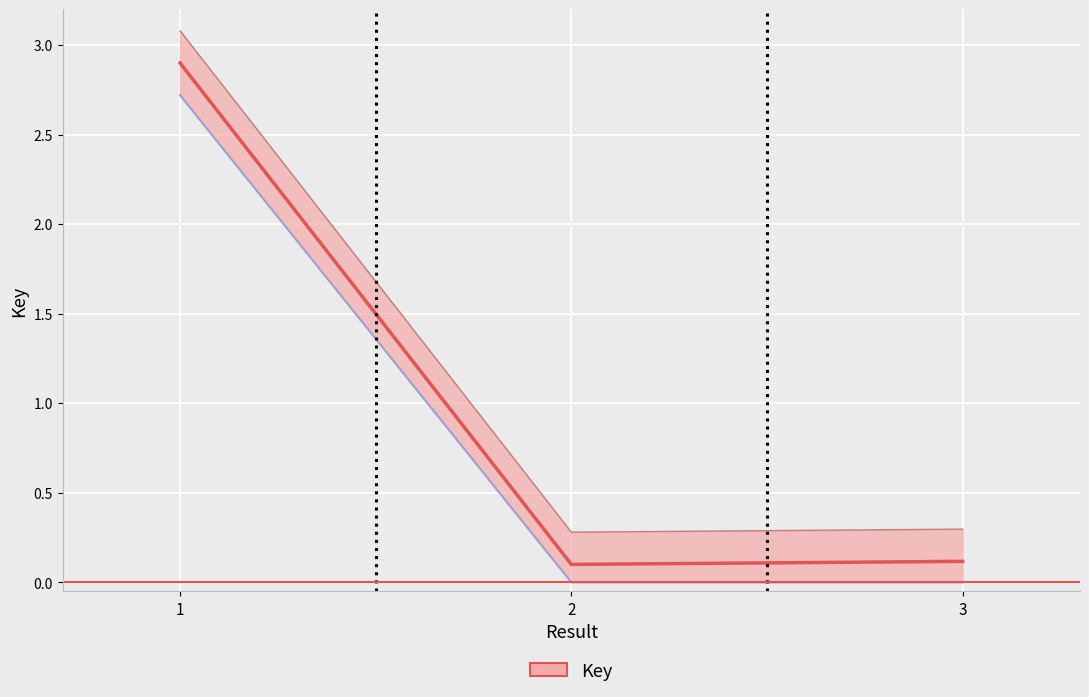

How many lines are shown in the chart?

3